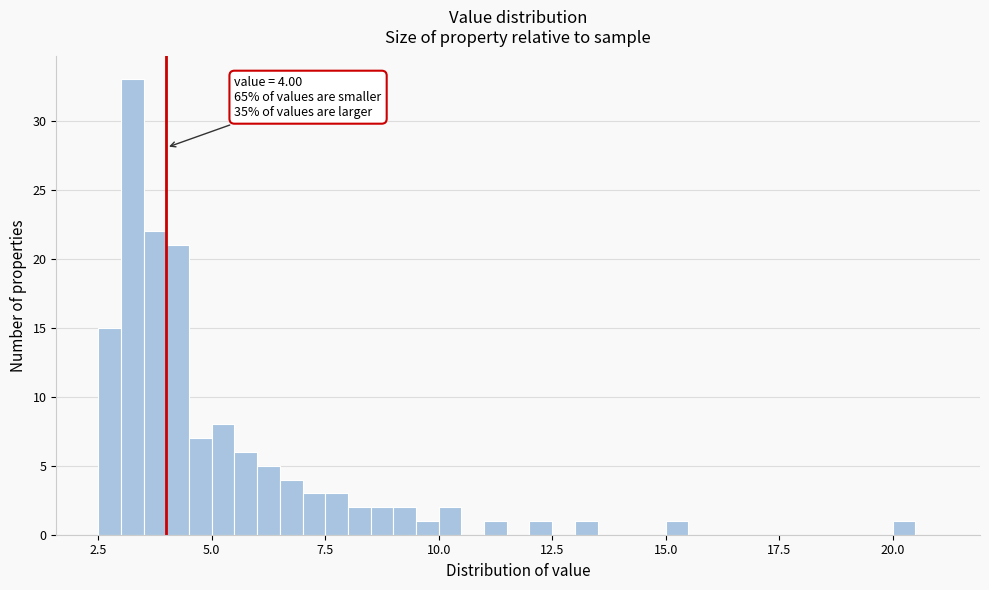

Read against the x-axis, roughly where is the centre of the tallest bar?

3.5